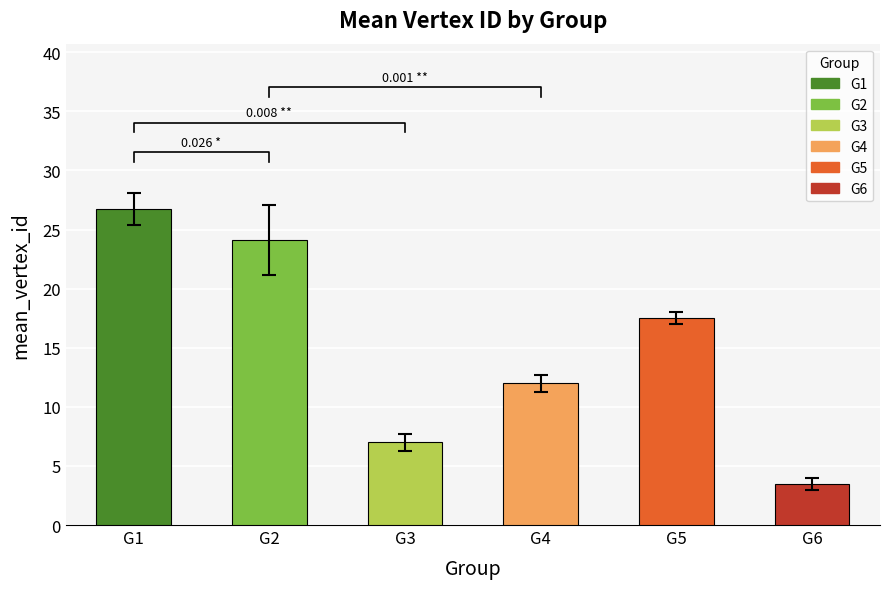

What is the maximum value shown in the chart?

26.4